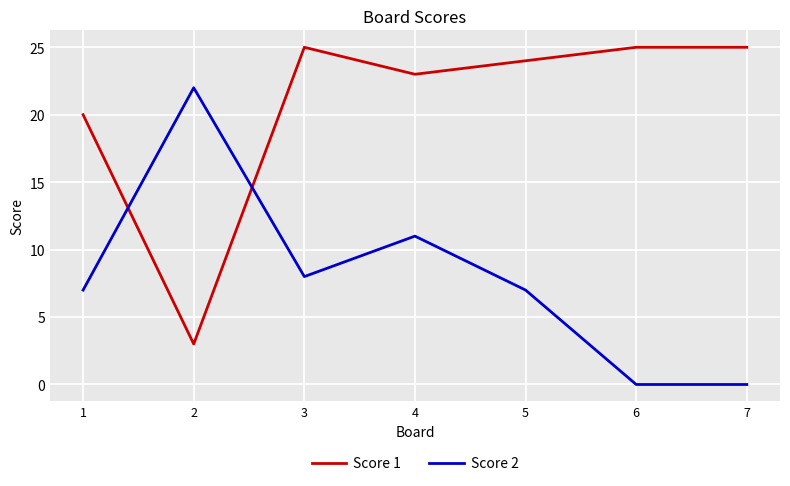

What is the greatest value displayed?

25